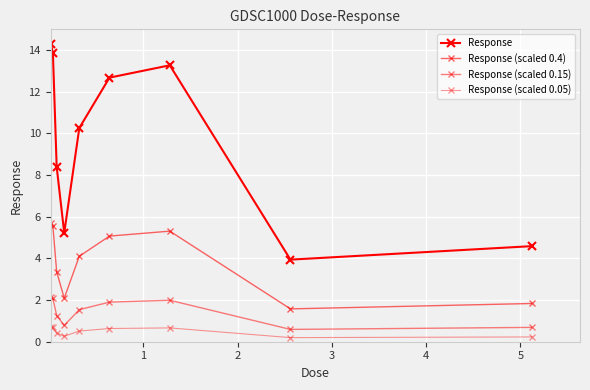

Does the chart display data point markers on the line(s)?

Yes